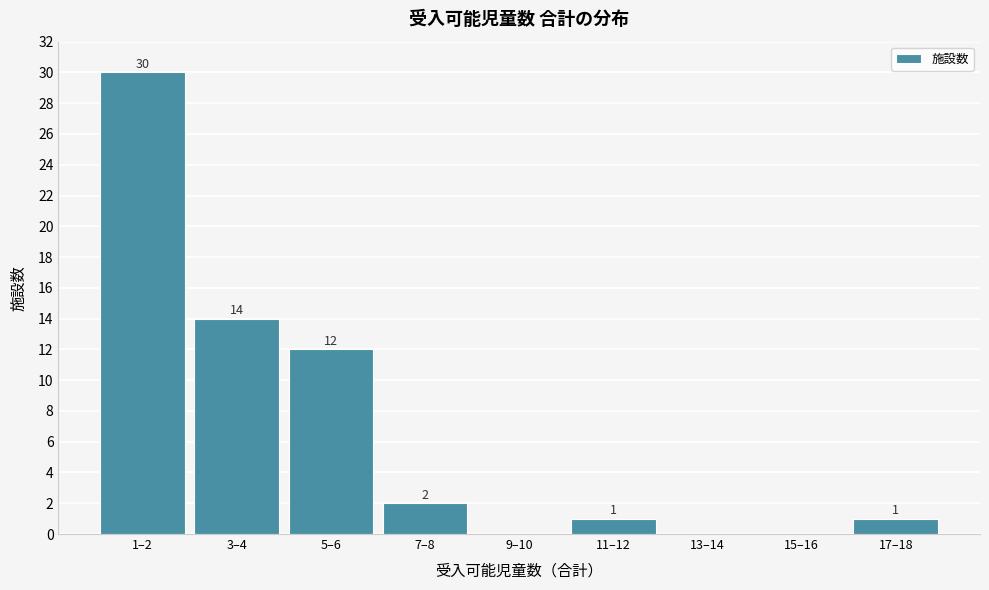

Reading right to left, extract all data points from this chart.

17–18=1	15–16=0	13–14=0	11–12=1	9–10=0	7–8=2	5–6=12	3–4=14	1–2=30